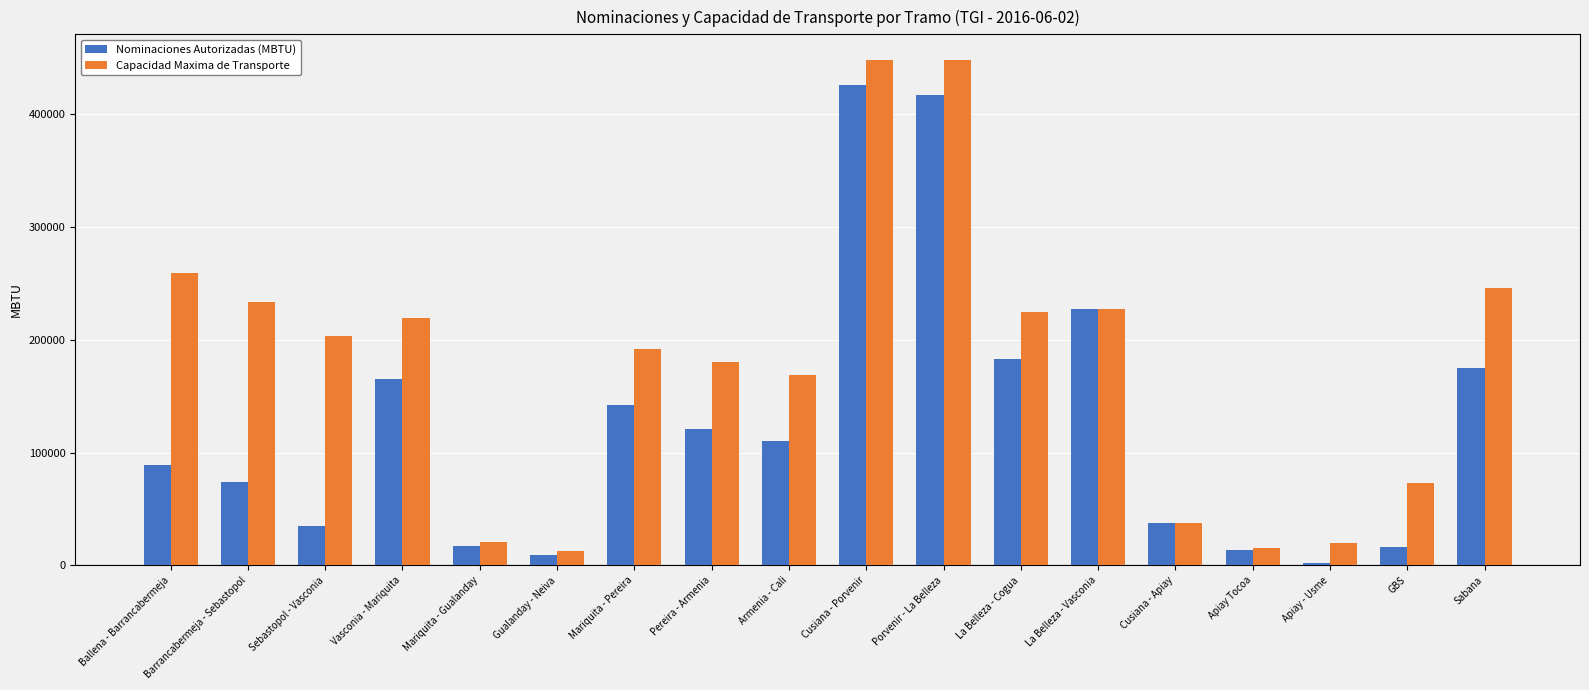

Which series changed the most between Ballena - Barrancabermeja and Cusiana - Porvenir?

Nominaciones Autorizadas (MBTU)